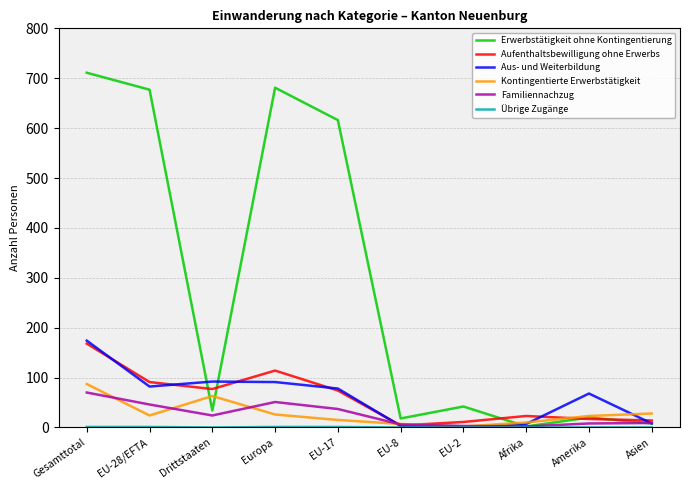

Which label corresponds to the largest value in the chart?

Gesamttotal